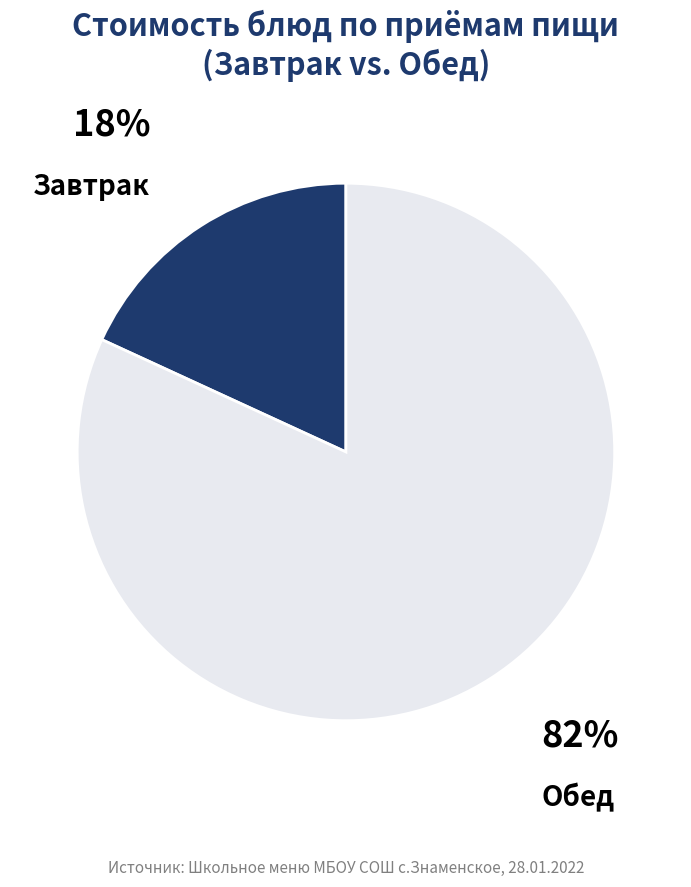

To the nearest percent, what percentage of the pie is Обед?

82%